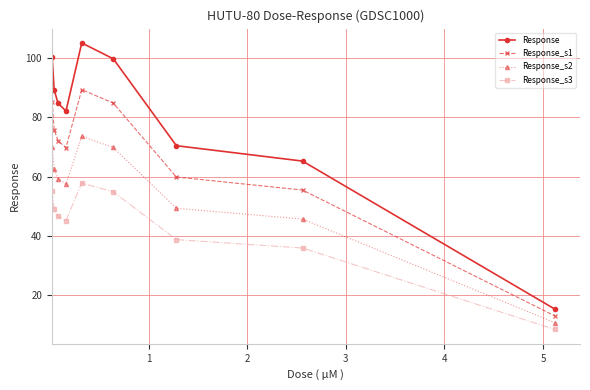

What is the highest value of the Response_s1 series?

89.3